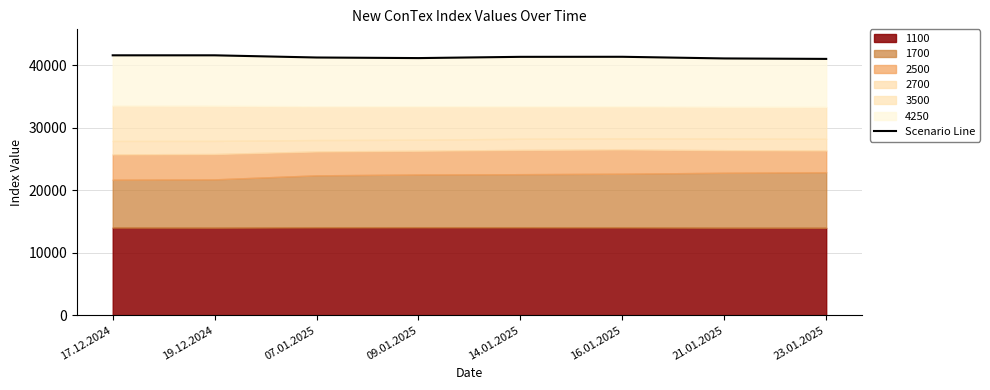

What is the label of the 4th point from the left?

09.01.2025